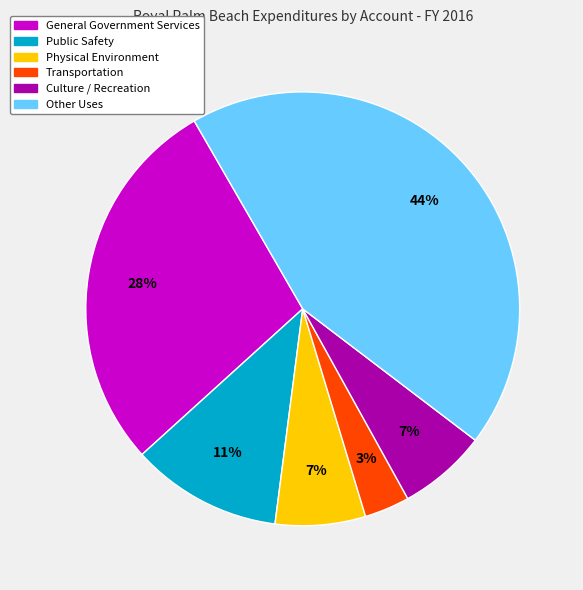

Is the sum of Physical Environment and Other Uses greater than half?

Yes